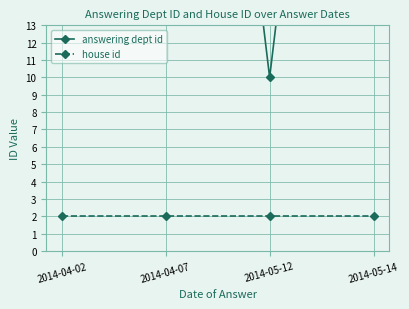

Reading left to right, what are all the values shown in this chart?

answering dept id: 2014-04-02=60	2014-04-07=60	2014-05-12=10	2014-05-14=60
house id: 2014-04-02=2	2014-04-07=2	2014-05-12=2	2014-05-14=2